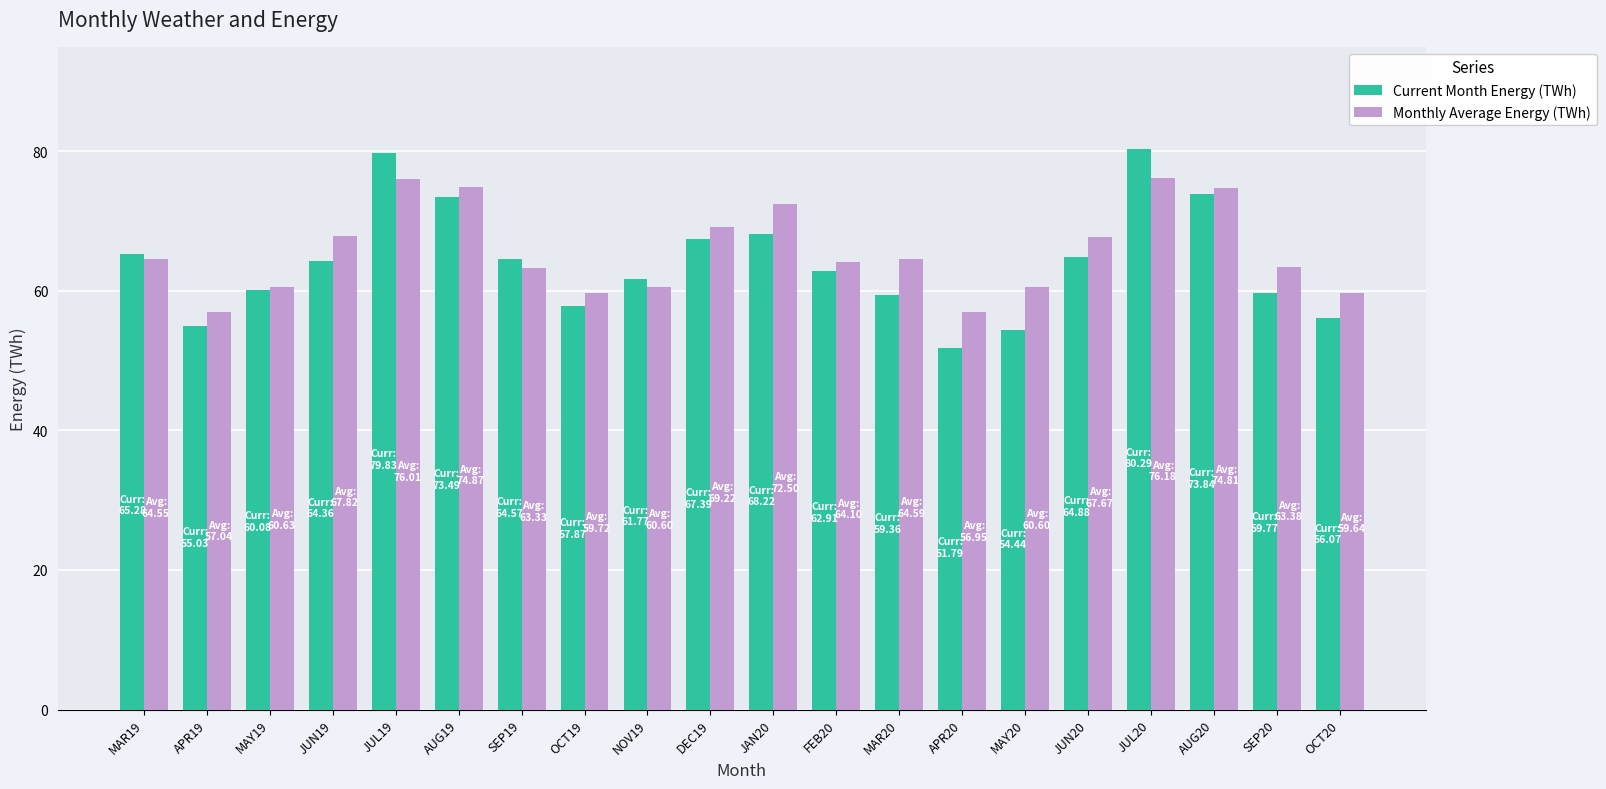

Is it true that Current Month Energy (TWh) equals 64.6 at SEP19?

True